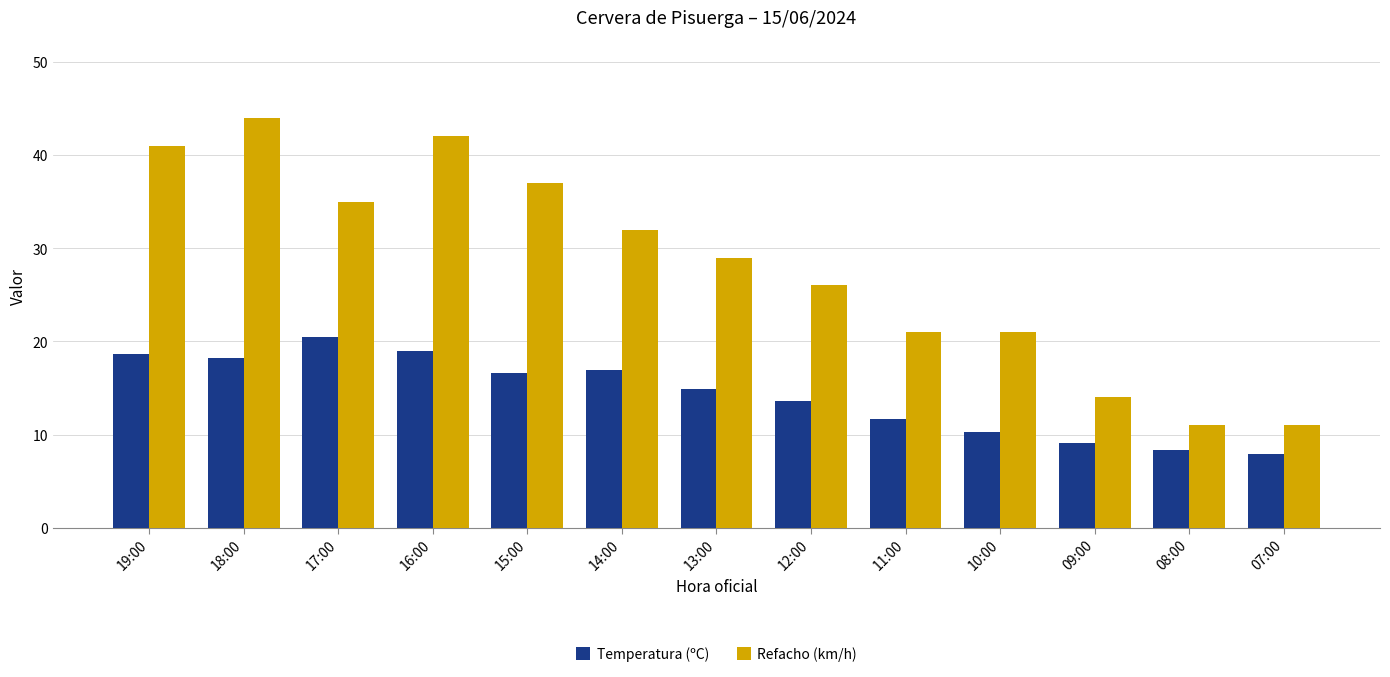

What is the difference between the highest and lowest values at 18:00?

25.8